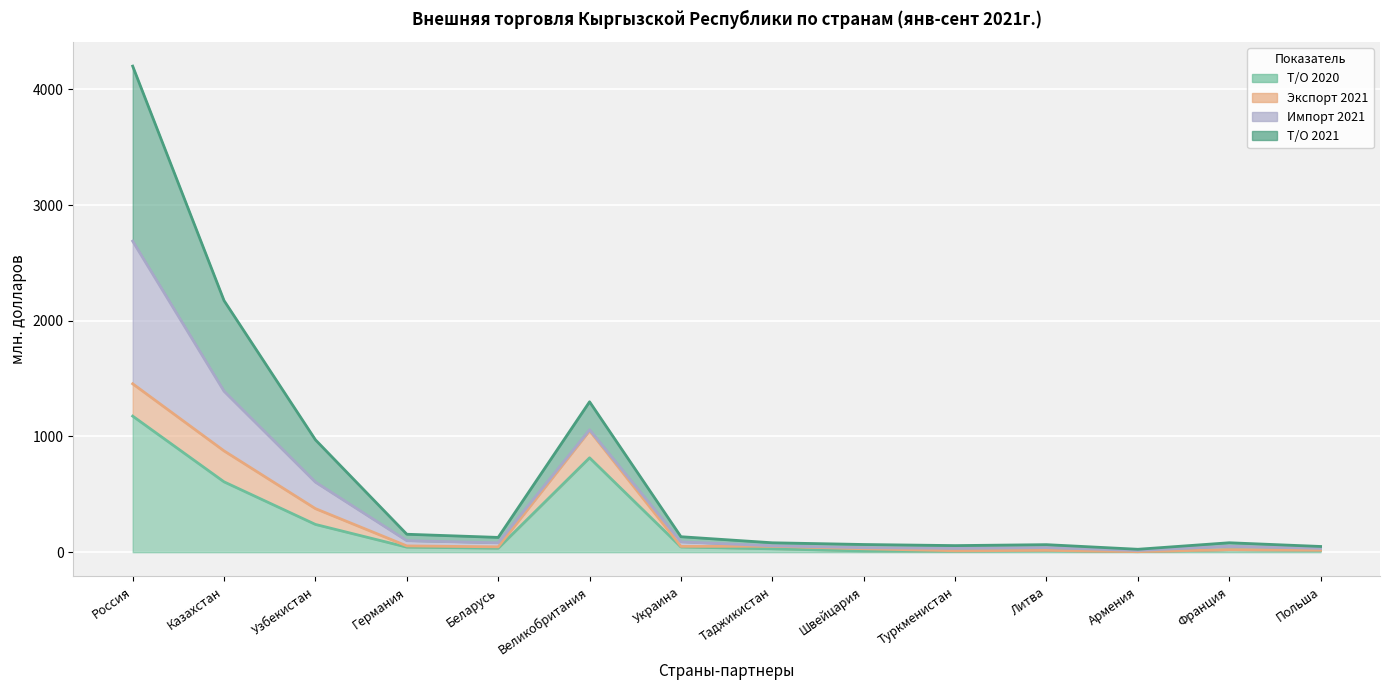

True or false: Т/О 2021 and Т/О 2020 intersect in this chart.

False